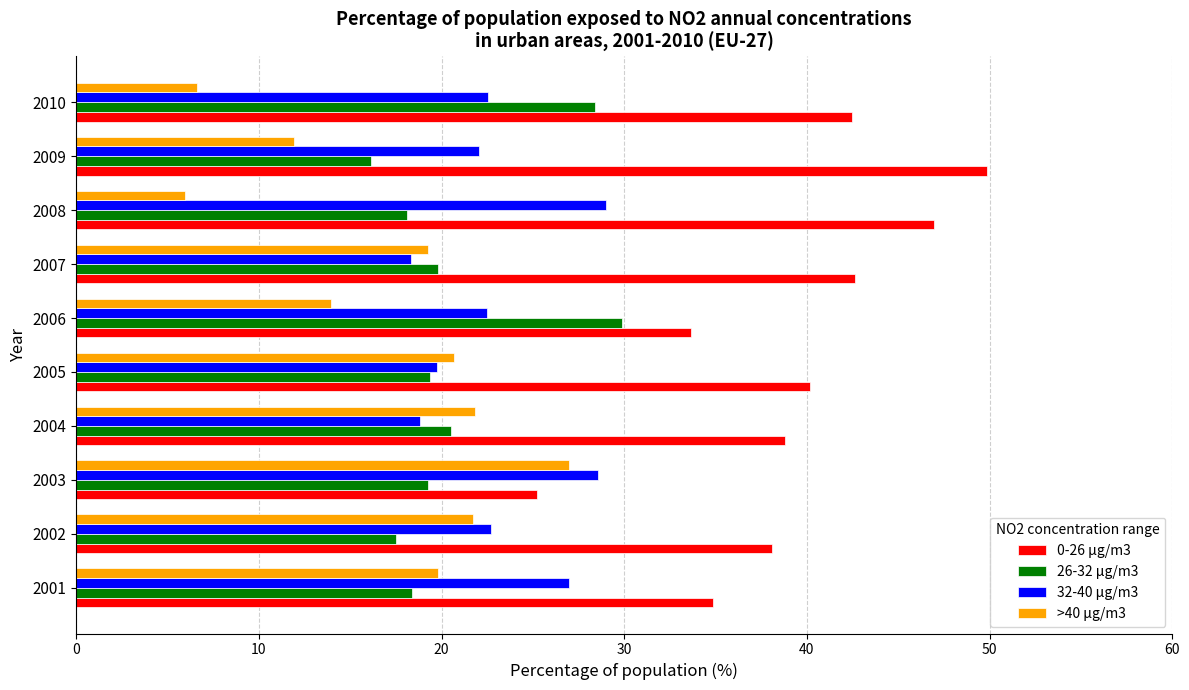

The 26-32 μg/m3 series shows 4.8 at 2008. True or false?

False